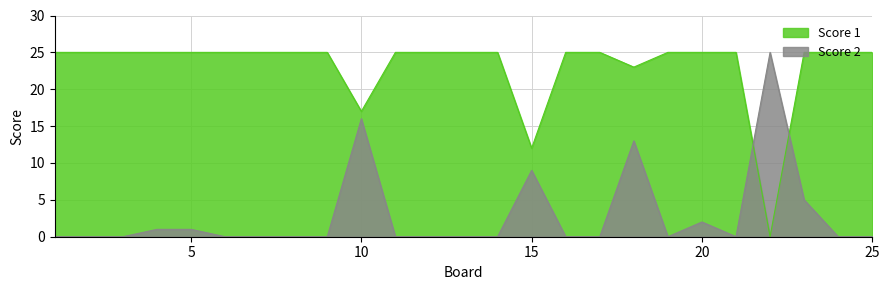

Which category has the lowest value in the Score 1 series?

22